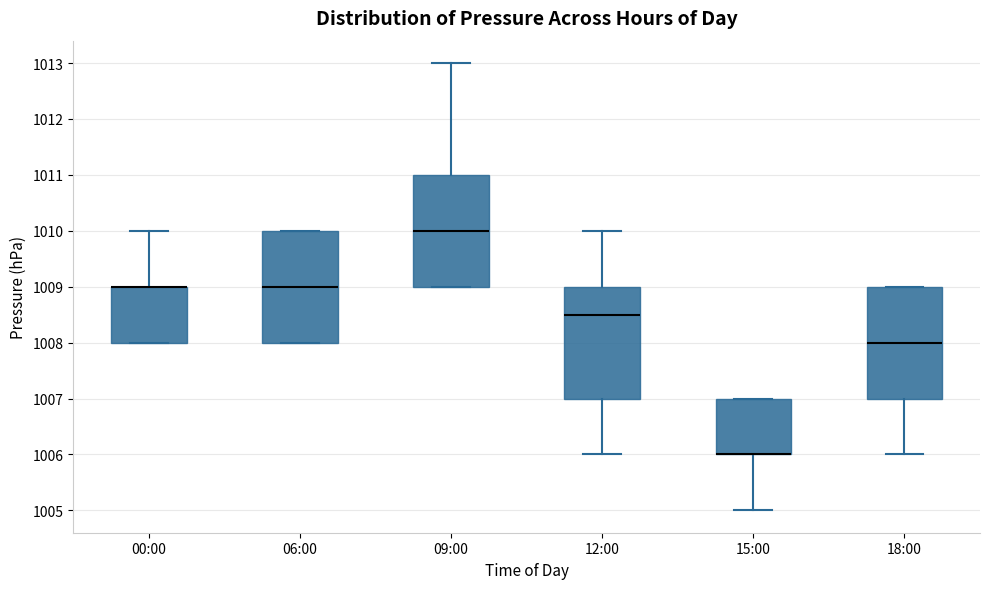

Reading left to right, transcribe this box plot: for each box, give where its median line is, the range the box spans, and where its two whiskers end, as read against the y-axis. The values are not printed on the chart, so give them approximately, as read against the axis.

00:00: median 1009.0 (drawn on the box's upper edge), box 1008.0 to 1009.0, whiskers 1008.0 to 1010.0
06:00: median 1009.0, box 1008.0 to 1010.0, whiskers 1008.0 to 1010.0
09:00: median 1010.0, box 1009.0 to 1011.0, whiskers 1009.0 to 1013.0
12:00: median 1008.5, box 1007.0 to 1009.0, whiskers 1006.0 to 1010.0
15:00: median 1006.0 (drawn on the box's lower edge), box 1006.0 to 1007.0, whiskers 1005.0 to 1007.0
18:00: median 1008.0, box 1007.0 to 1009.0, whiskers 1006.0 to 1009.0